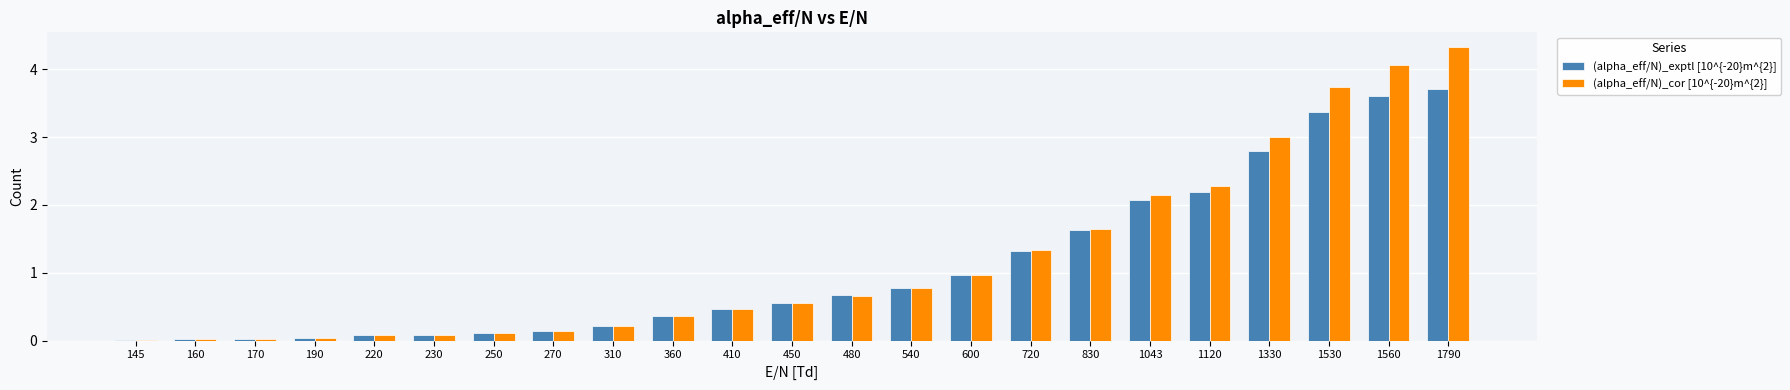

Rank the series by their maximum value, from highest to lowest.

(alpha_eff/N)_cor [10^{-20}m^{2}], (alpha_eff/N)_exptl [10^{-20}m^{2}]